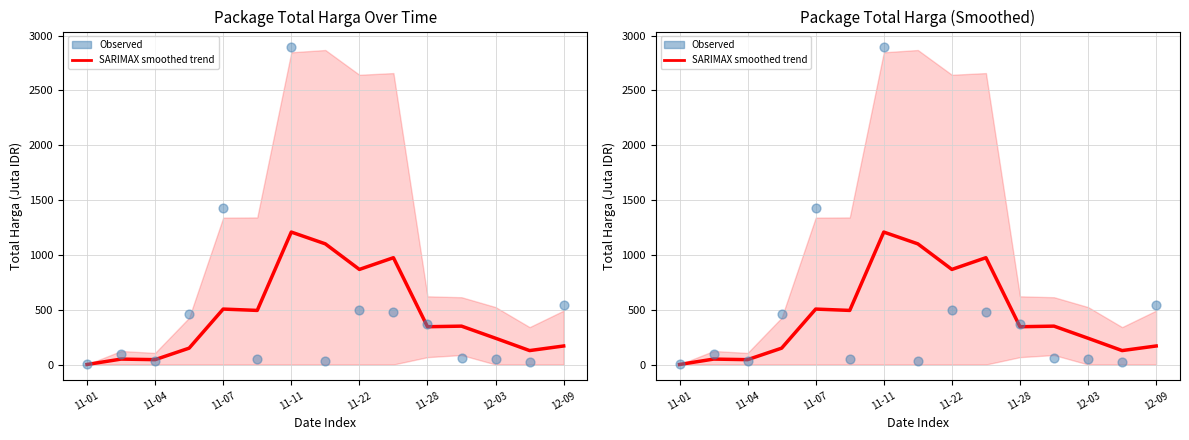

What is the total value across all series at 12-03?

291.3